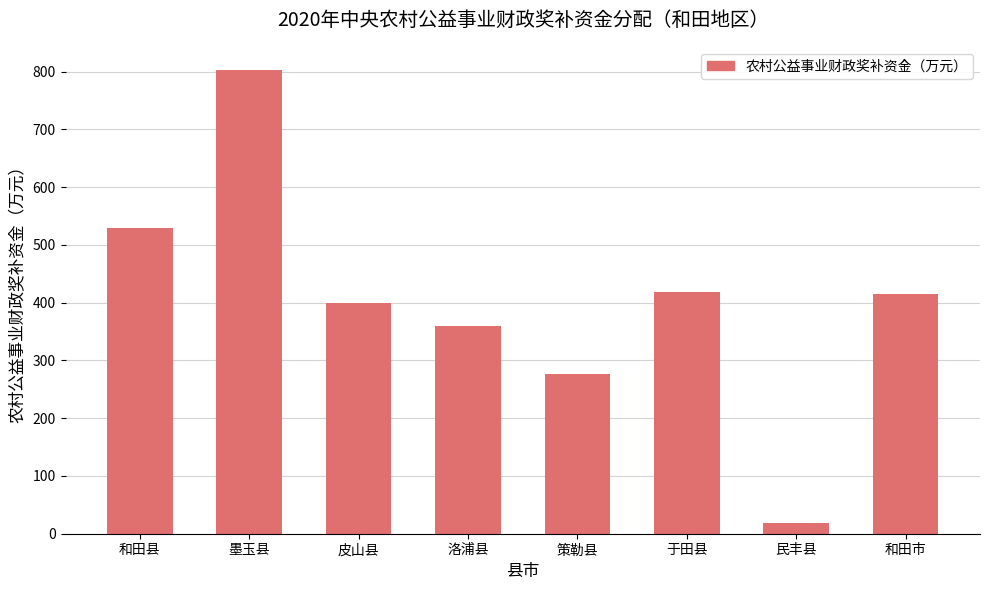

The chart shows a value of 277 at 策勒县. True or false?

True